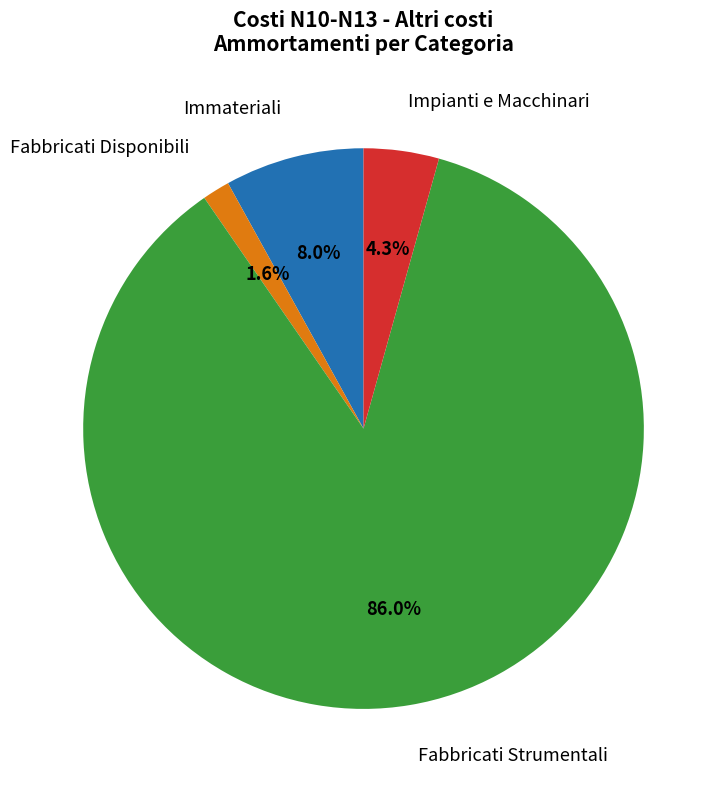

Is there any slice that represents more than half of the pie?

Yes